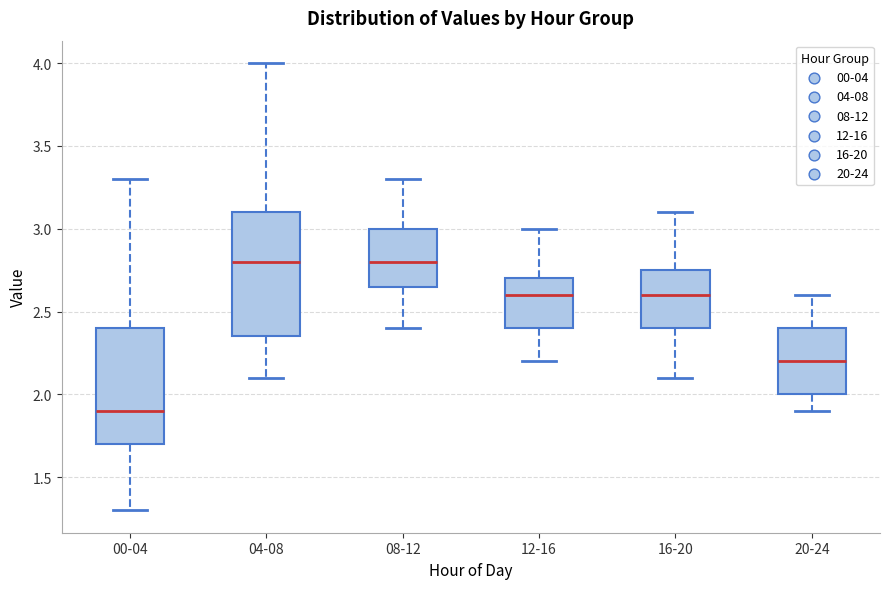

Which box is the tallest, from its lower edge to its upper edge?

04-08